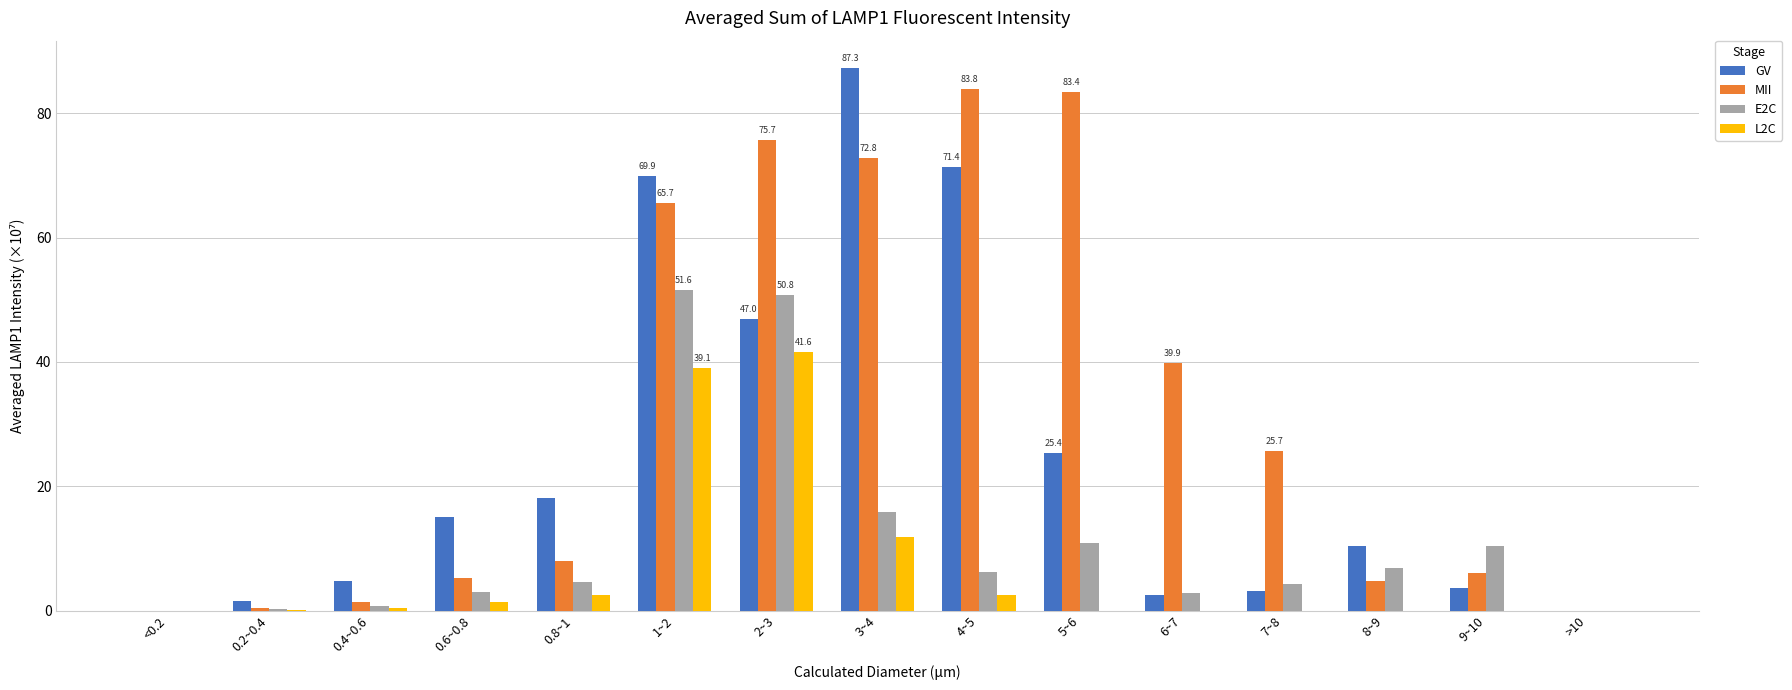

Which series changed the most between 0.2~0.4 and 5~6?

MII